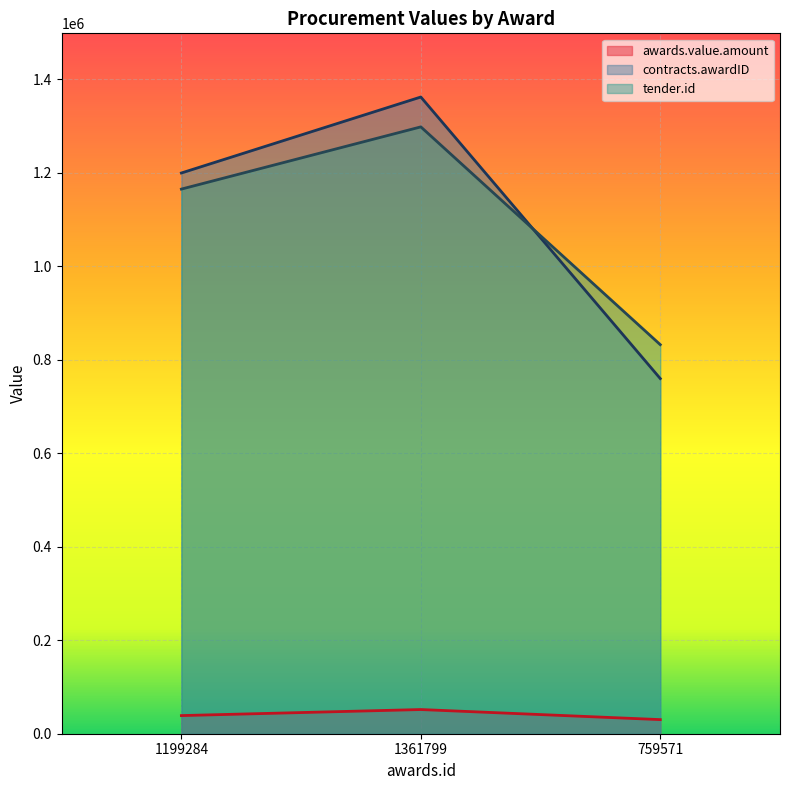

Reading right to left, list all the values displayed in this chart.

awards.value.amount: 759571=30172.4	1361799=51724.1	1199284=38793.1
contracts.awardID: 759571=759571.0	1361799=1361799.0	1199284=1199284.0
tender.id: 759571=832101.0	1361799=1297904.0	1199284=1164833.0